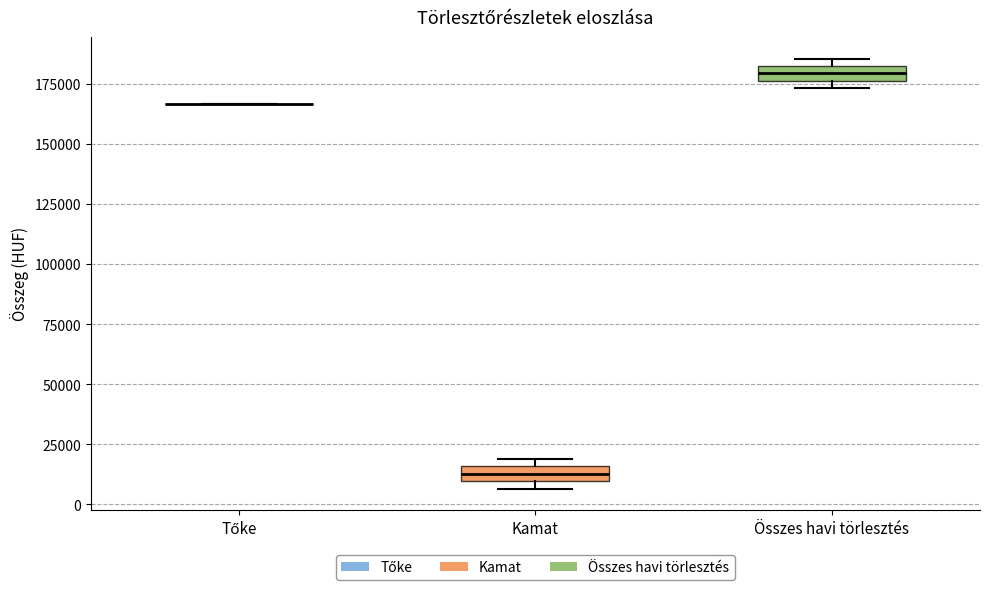

Where is the lower edge of the box for Kamat on the y-axis? The values are not printed on the chart, so give them approximately, as read against the axis.

10000